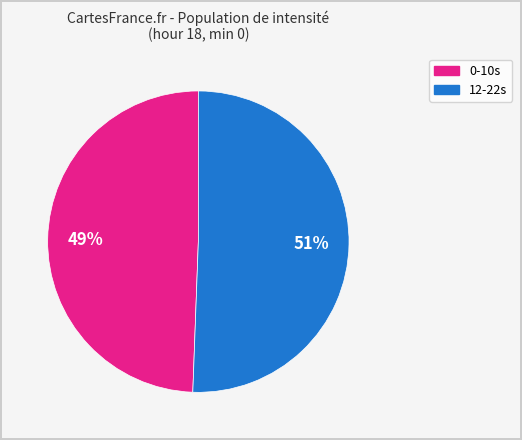

Is there a majority slice in this chart?

Yes